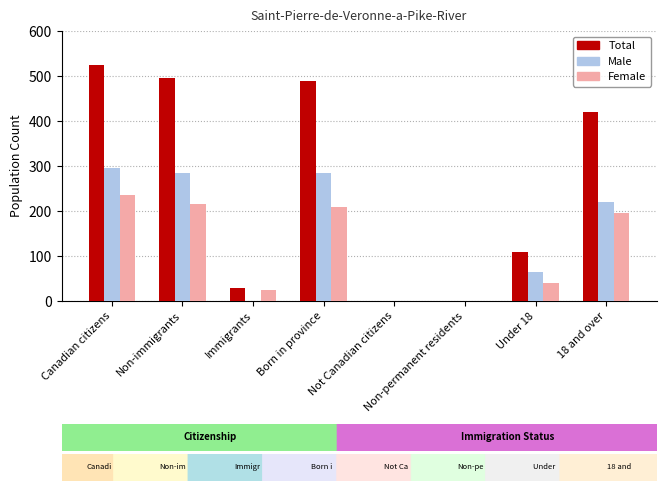

Between Canadian citizens and Not Canadian citizens, which series saw the biggest shift?

Total